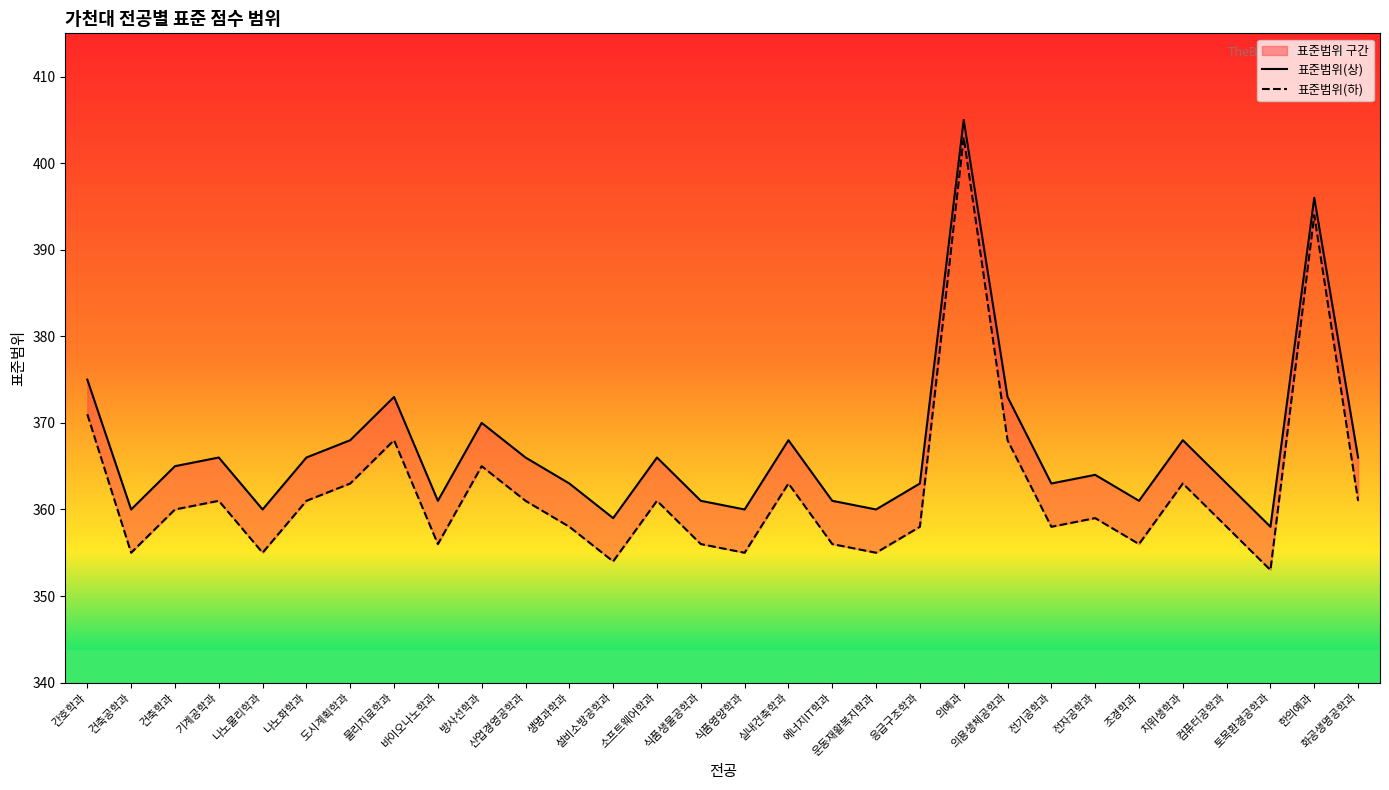

At 산업경영공학과, list the series in order from smallest to largest.

표준범위(하), 표준범위(상)